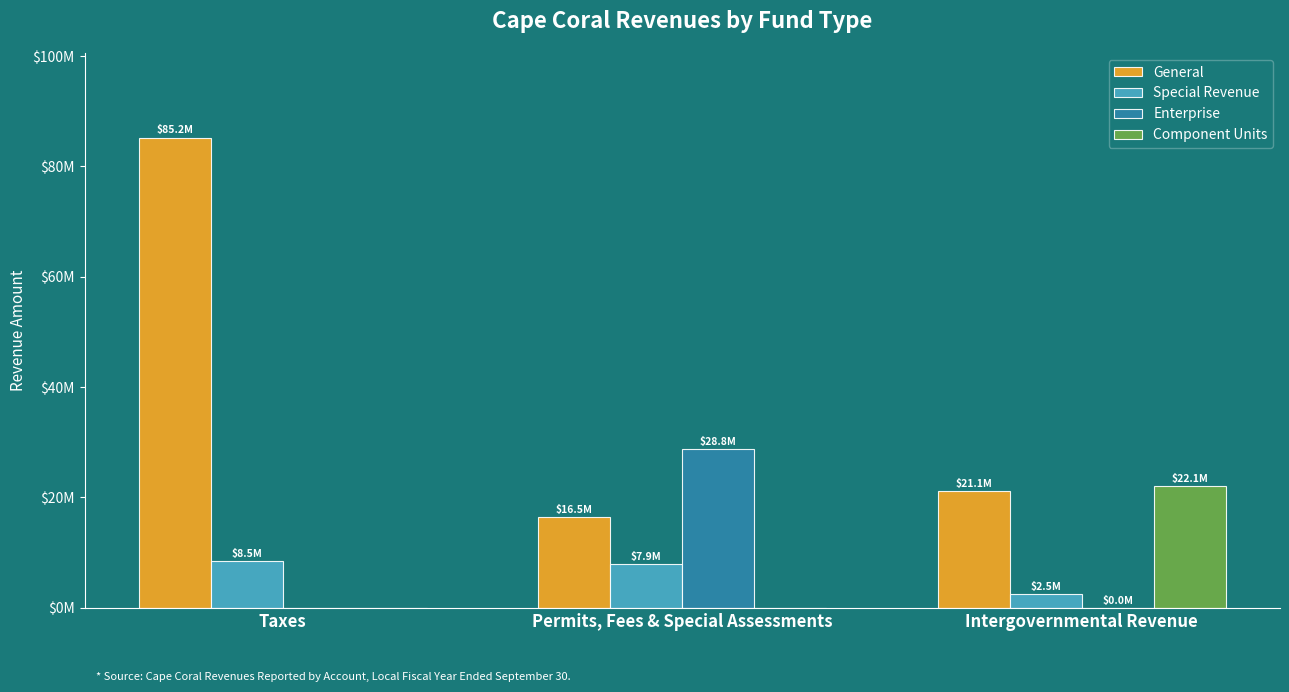

Are the bars horizontal?

No